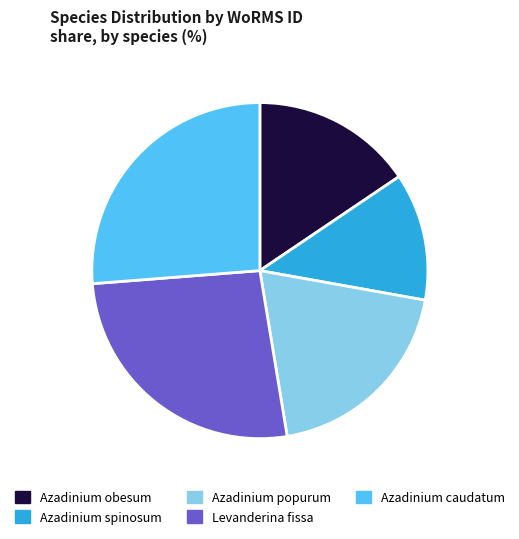

Approximately how many times larger is the value at Azadinium spinosum compared to Azadinium popurum?

0.6